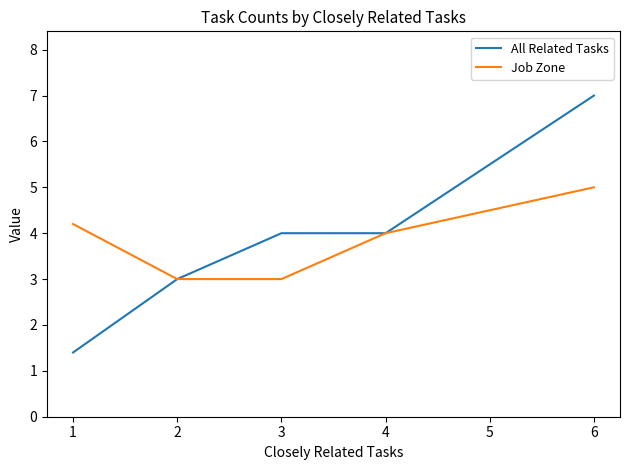

Does the chart have visible grid lines?

No